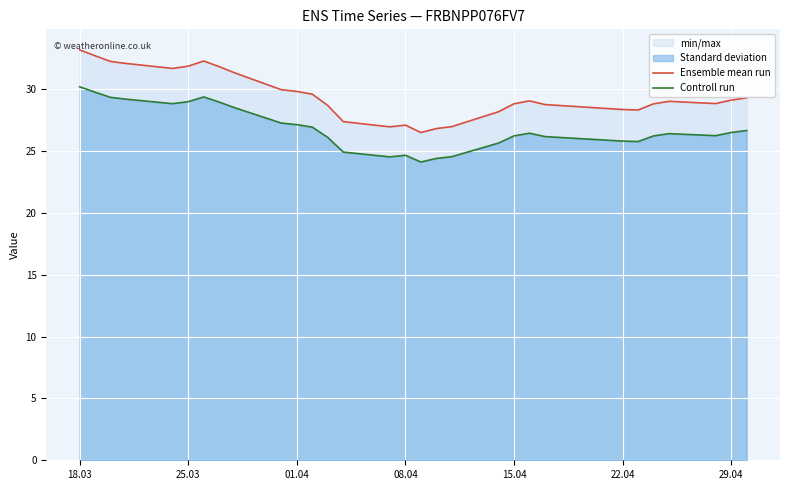

True or false: Ensemble mean run has a value of 33.2 at 18.03.

True